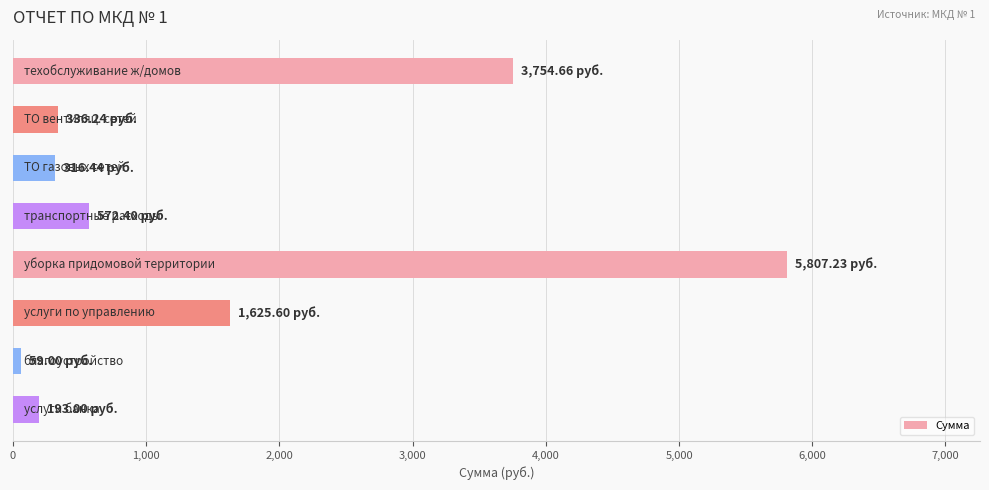

What is the average value?

1583.1